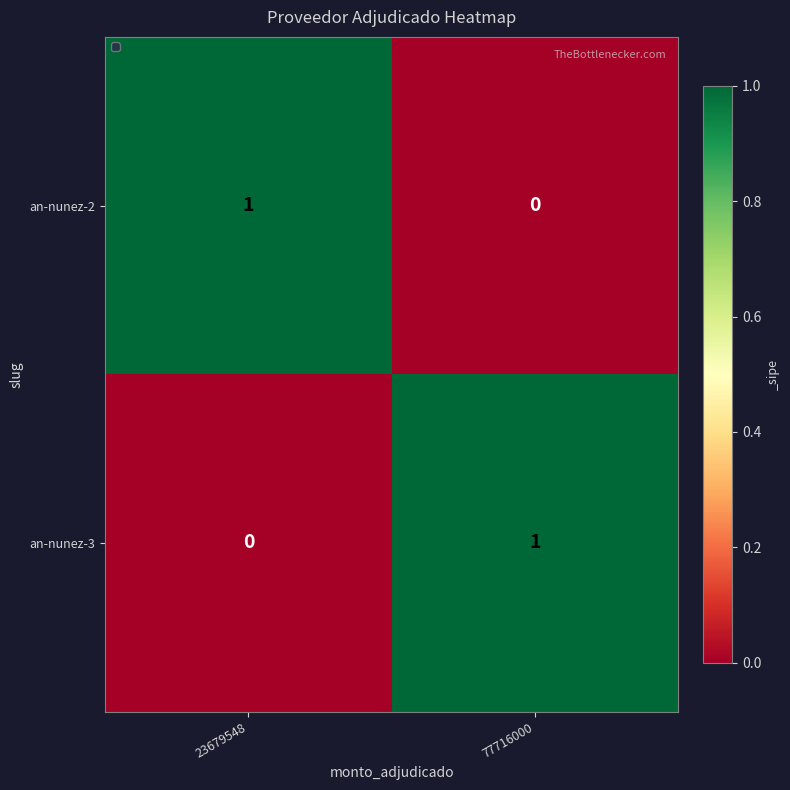

At which label does an-nunez-2 reach its minimum?

77716000